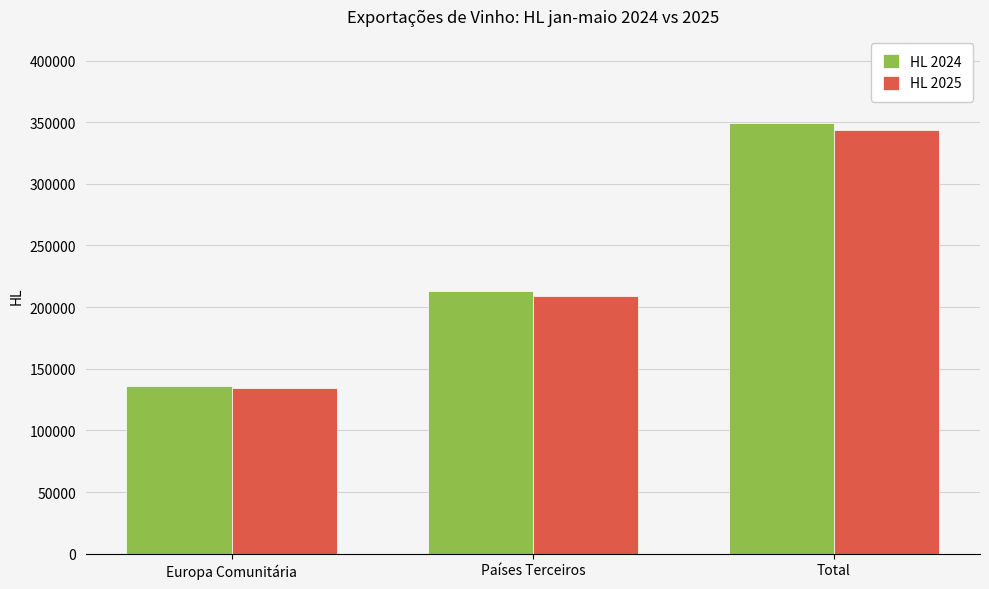

What is the smallest value displayed?

134828.8